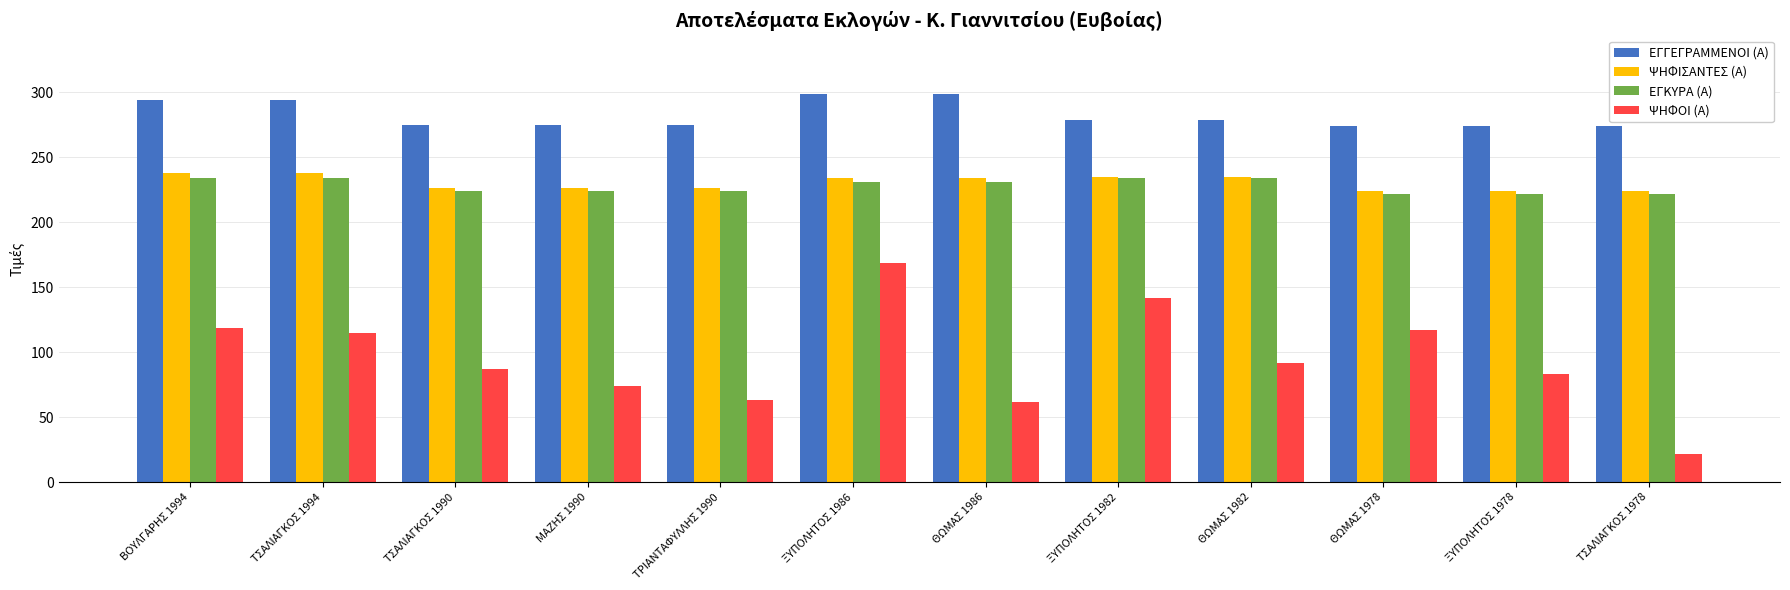

How many bars are there in total?

48